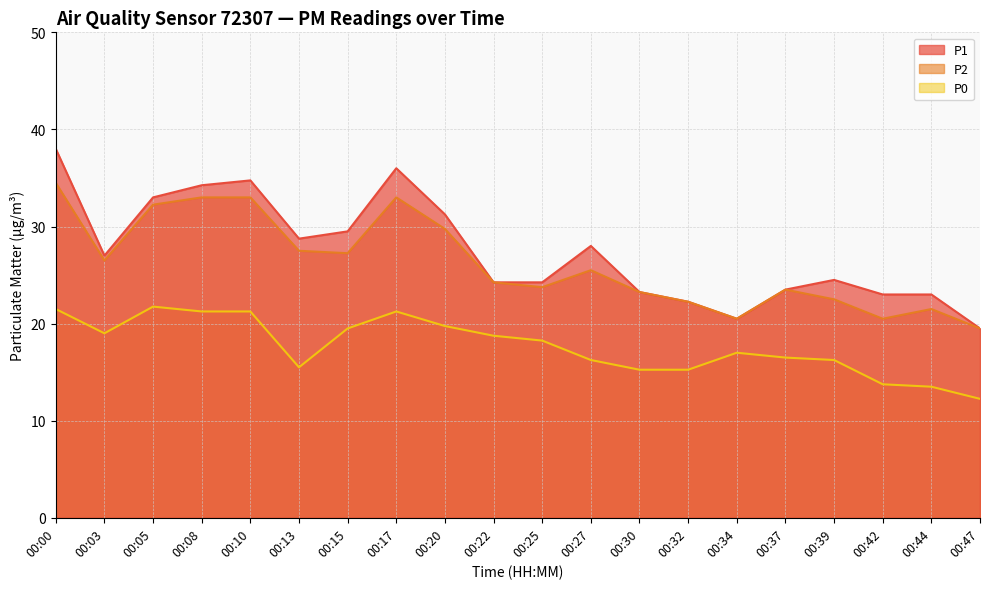

The value of P2 at 00:27 is 42.3. True or false?

False